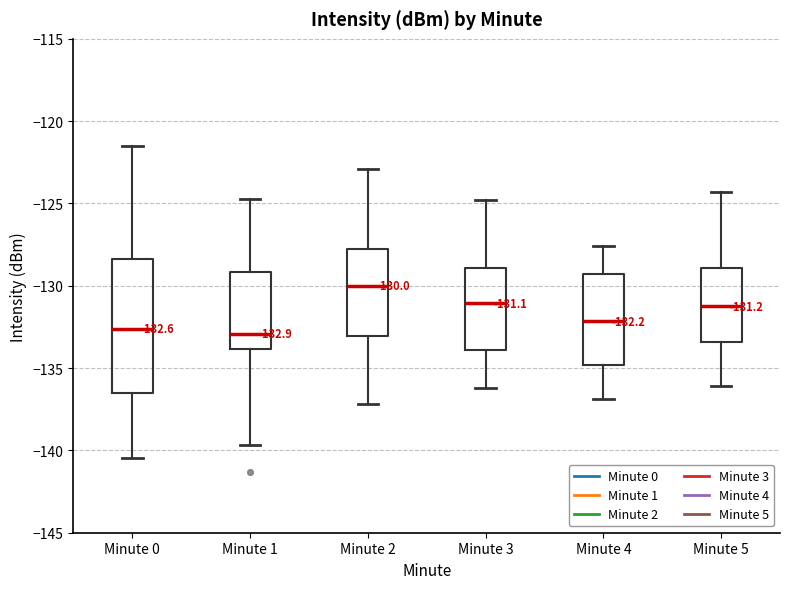

Comparing the boxes themselves (not the whiskers), which one is the tallest?

Minute 0